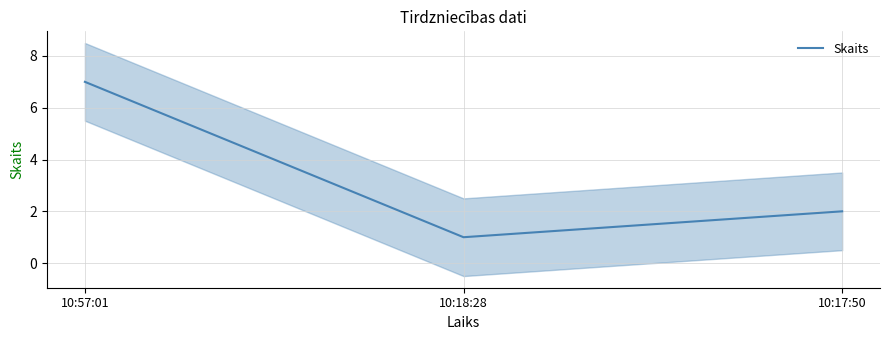

What is the smallest value displayed?

1